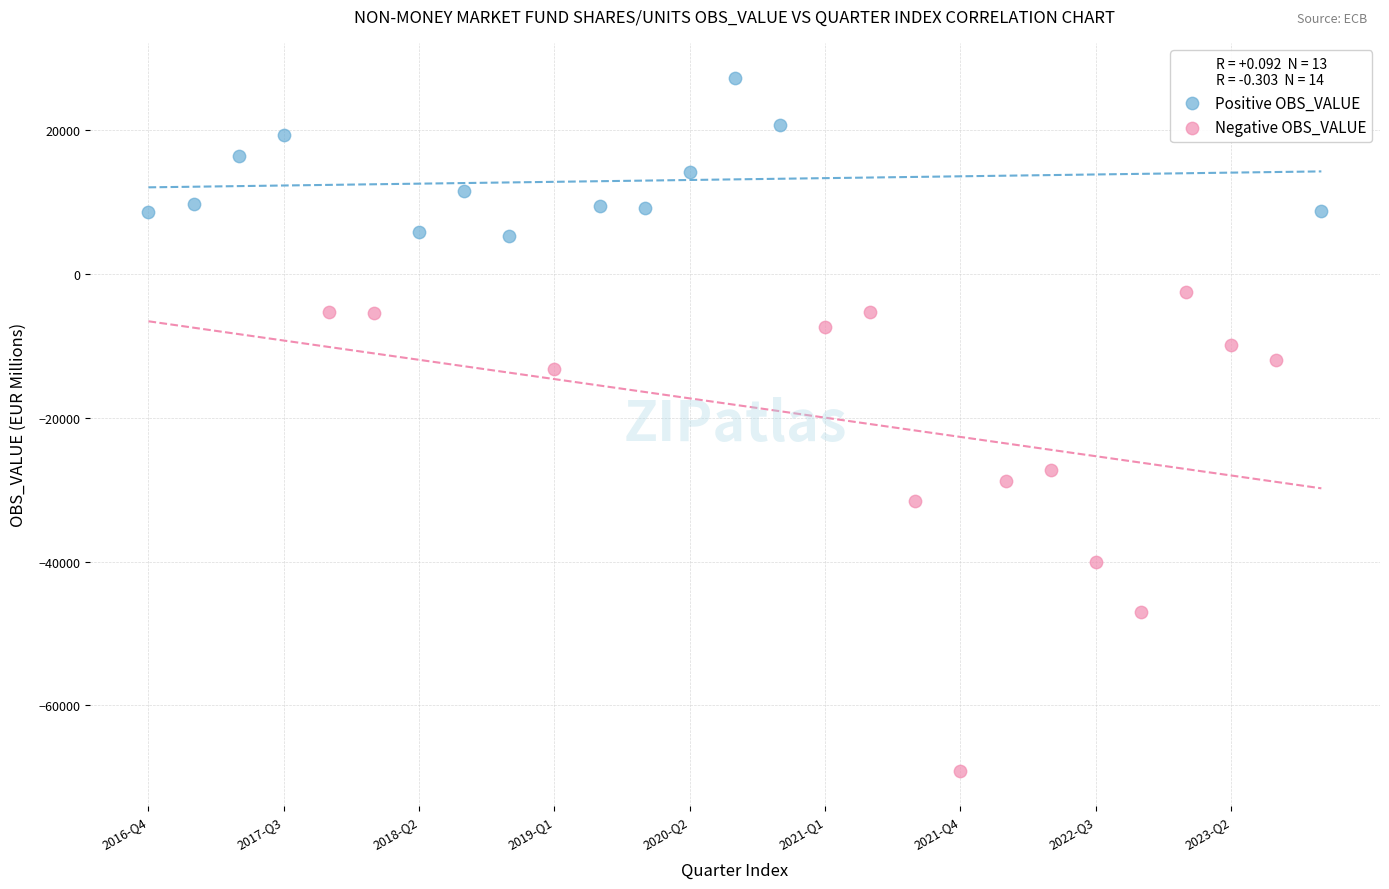

Which series reaches the minimum Y coordinate?

Negative OBS_VALUE